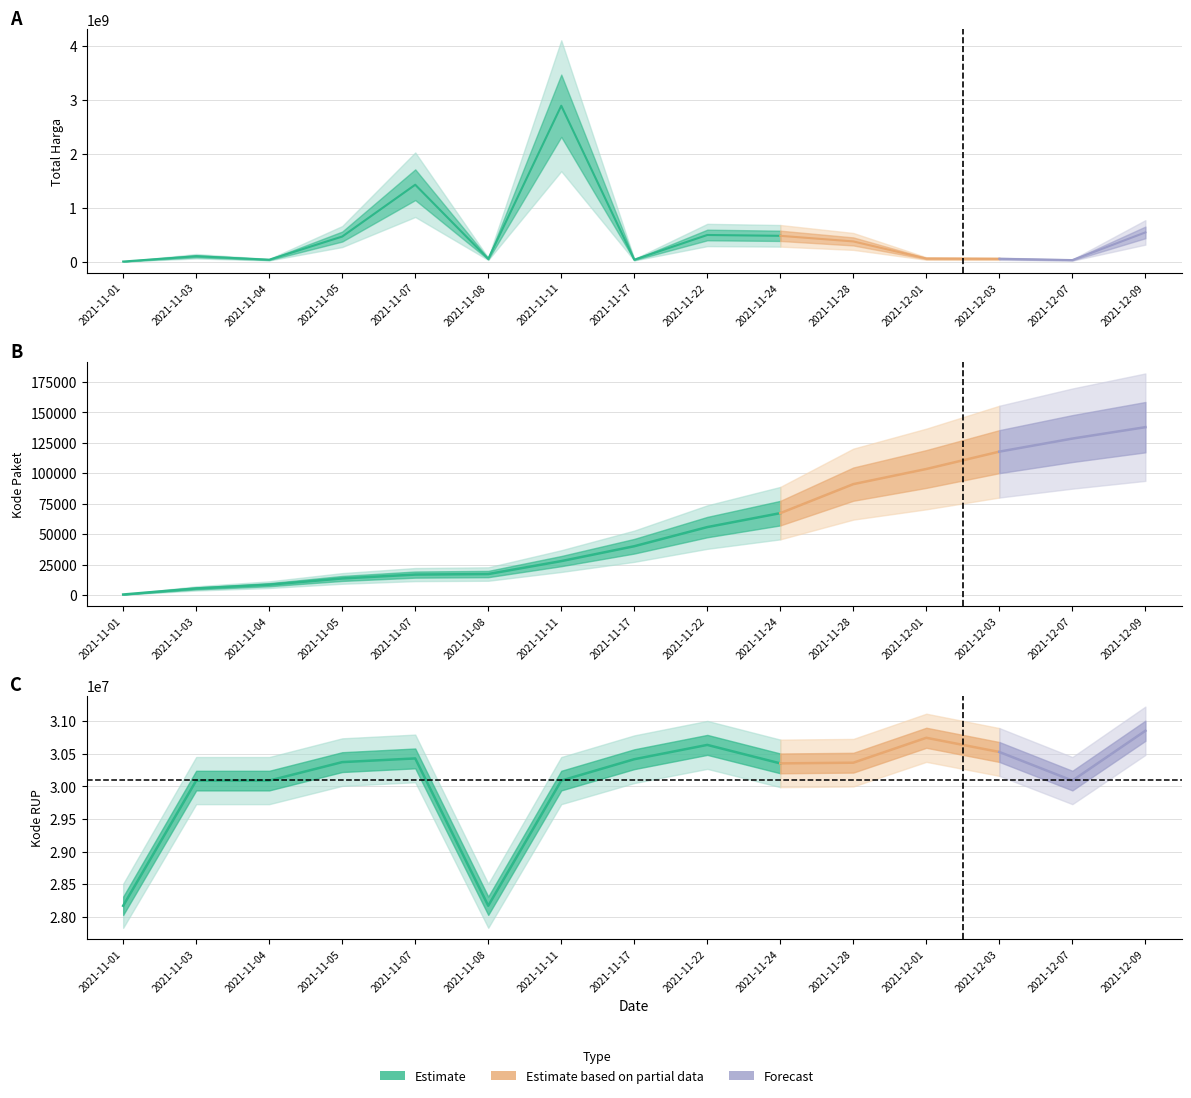

Where is Kode Paket nearest to the value 69170?

2021-11-24